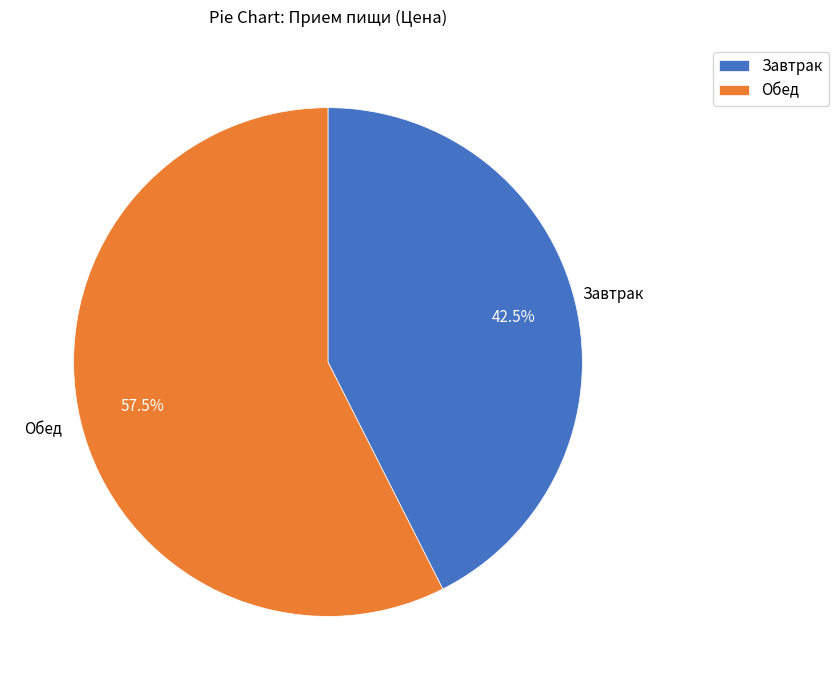

Count the number of slices in the pie.

2